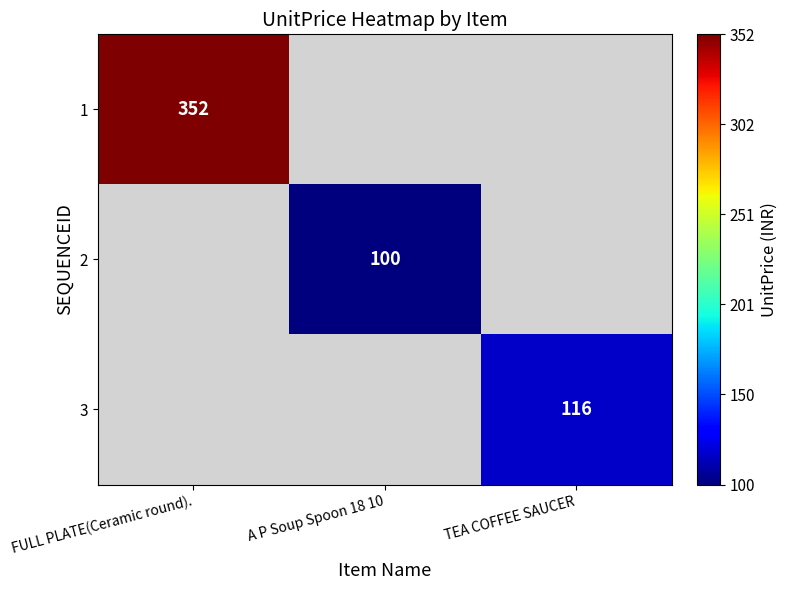

Is it true that 1 equals 352 at FULL PLATE(Ceramic round).?

True